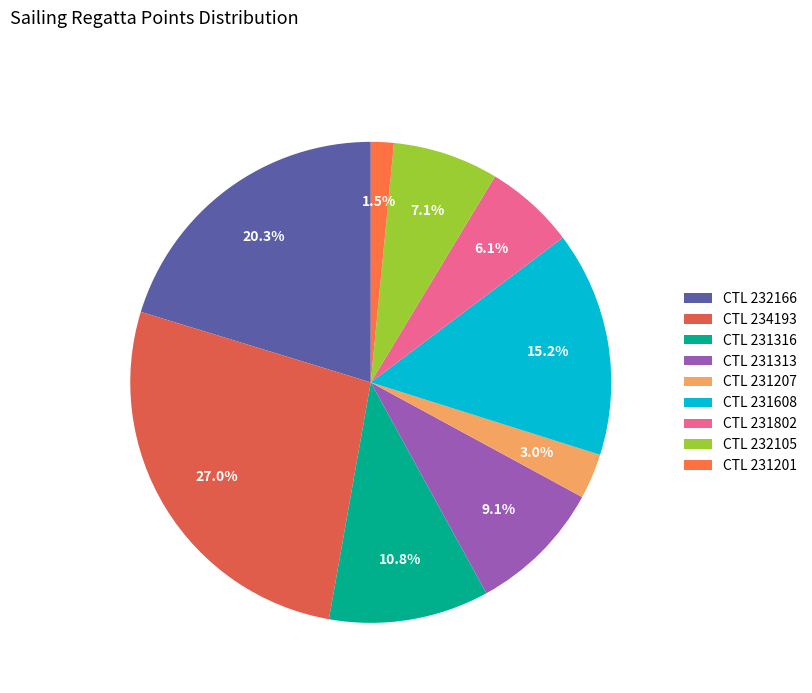

How many slices are in this pie chart?

9